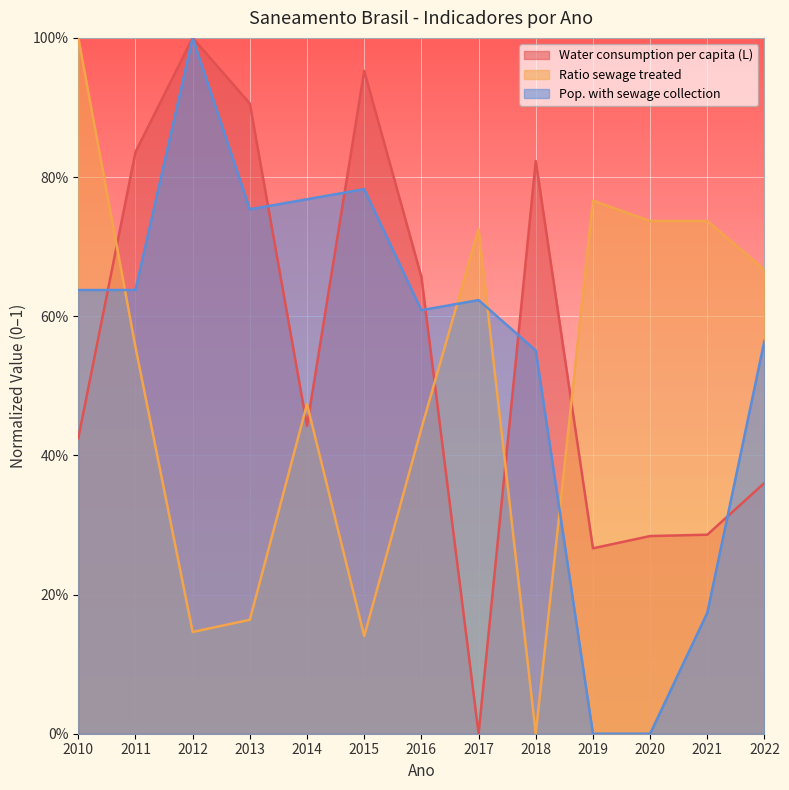

Which series has the widest spread of values?

Water consumption per capita (L)